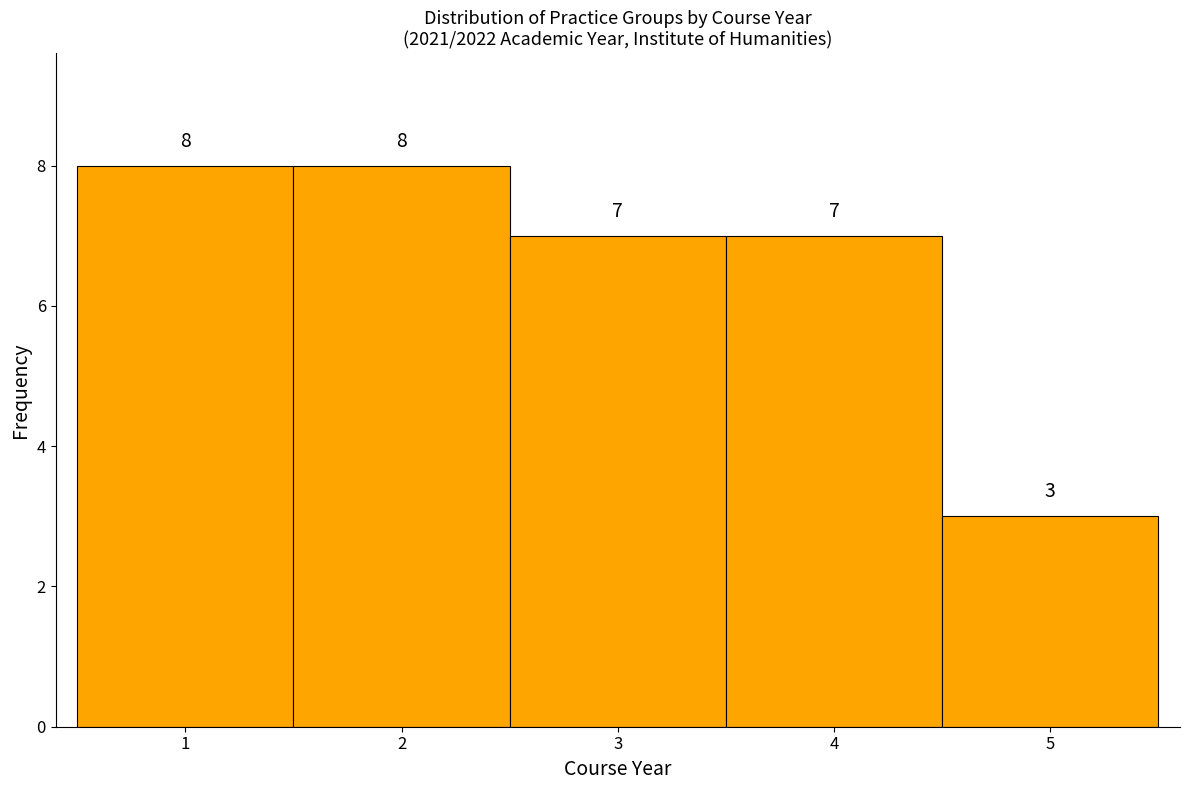

How tall is the bar that spans 0.5 to 1.5 on the x-axis?

8